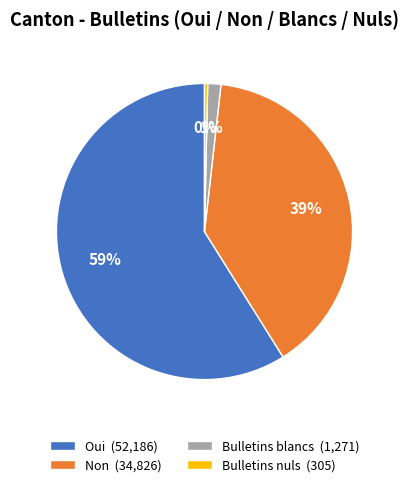

How many segments does this pie chart have?

4